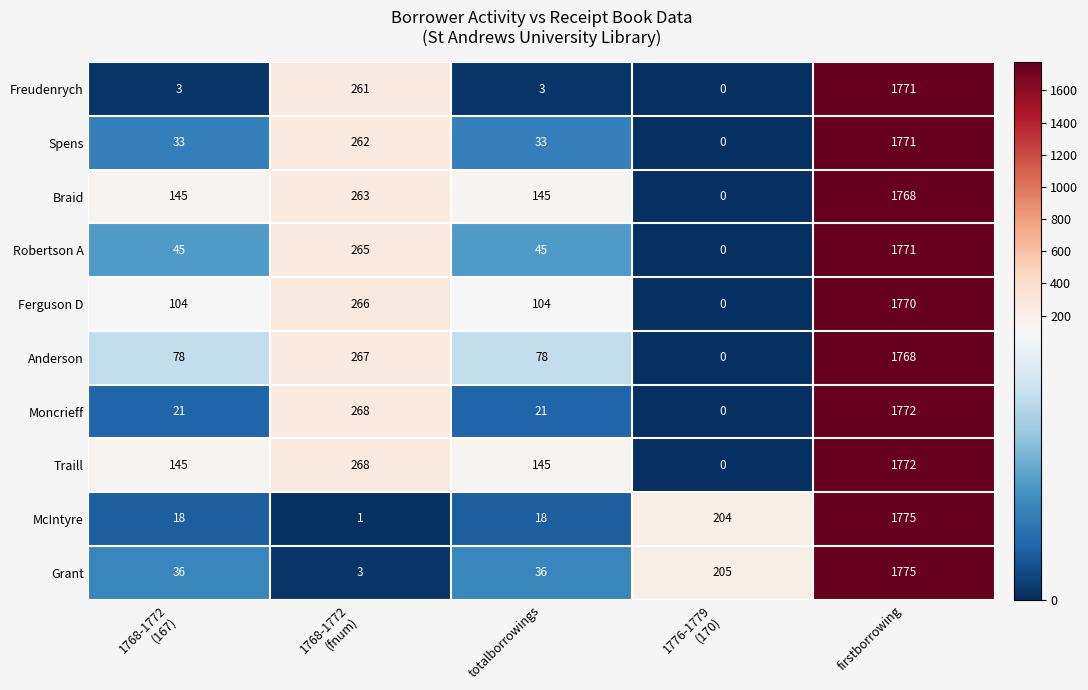

At how many categories does at least one series exceed 1531?

1